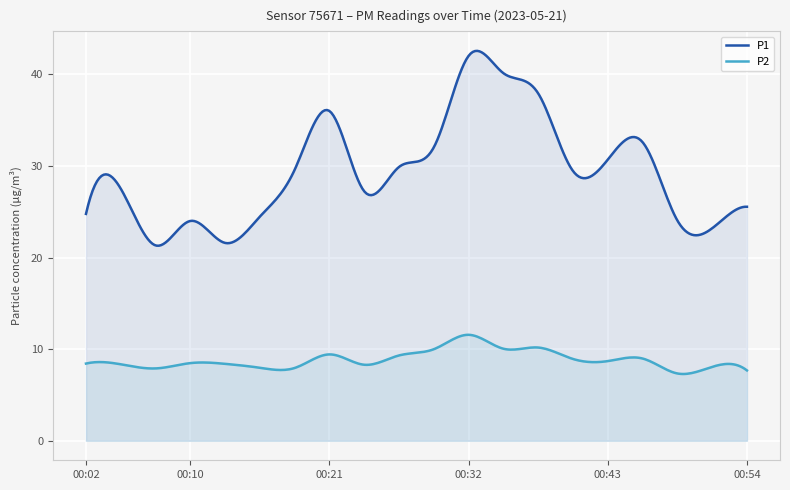

How many lines are shown in the chart?

2